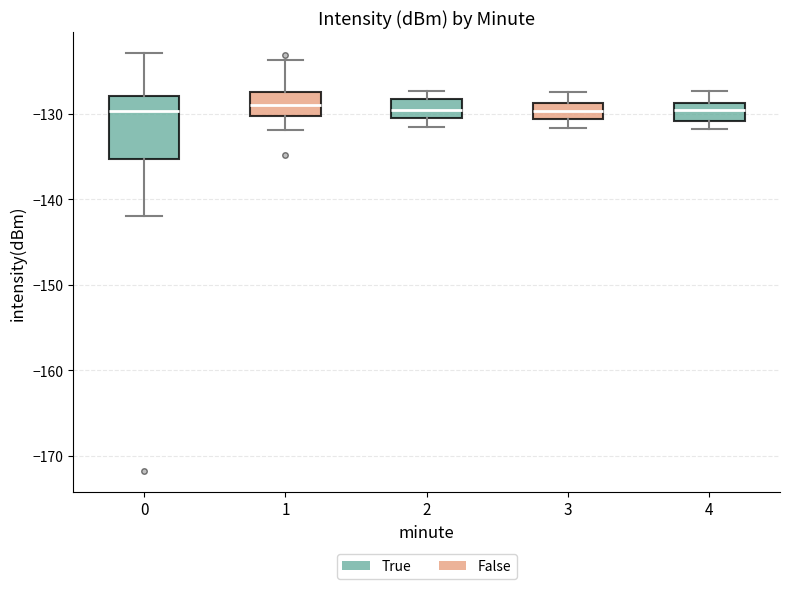

Reading left to right, transcribe this box plot: for each box, give where its median line is, the range the box spans, and where its two whiskers end, as read against the y-axis. The values are not printed on the chart, so give them approximately, as read against the axis.

0: median -130, box -135 to -128, whiskers -142 to -123
1: median -129, box -130 to -127, whiskers -132 to -124
2: median -129, box -130 to -128, whiskers -131 to -127
3: median -130, box -131 to -129, whiskers -132 to -127
4: median -130, box -131 to -129, whiskers -132 to -127